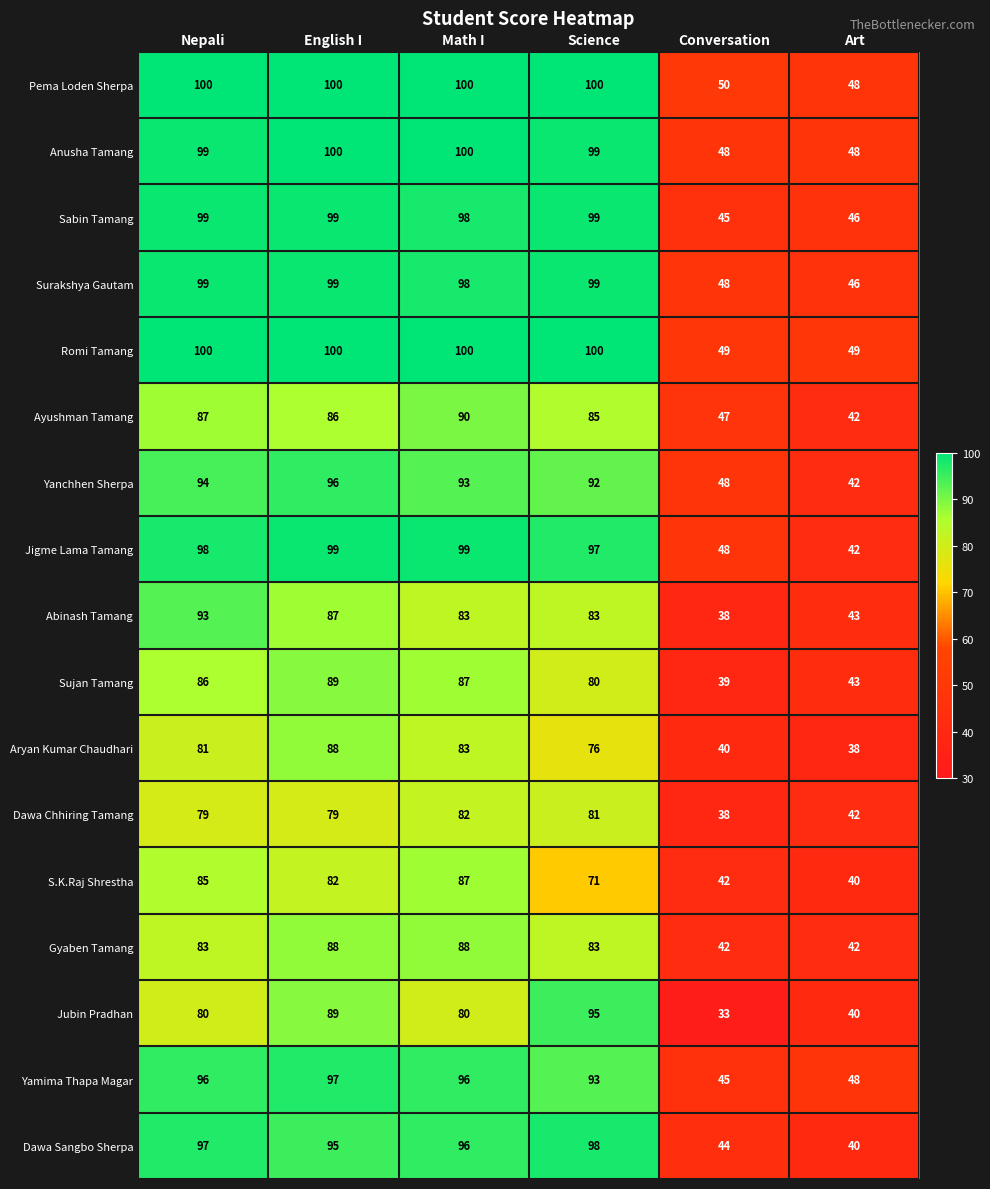

What value does the Dawa Sangbo Sherpa series have at Science, to the nearest 10?

100